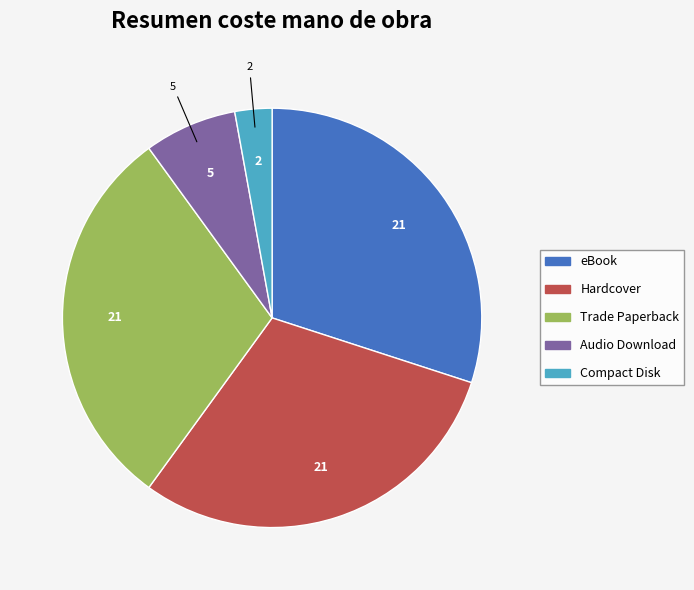

Is there a majority slice in this chart?

No